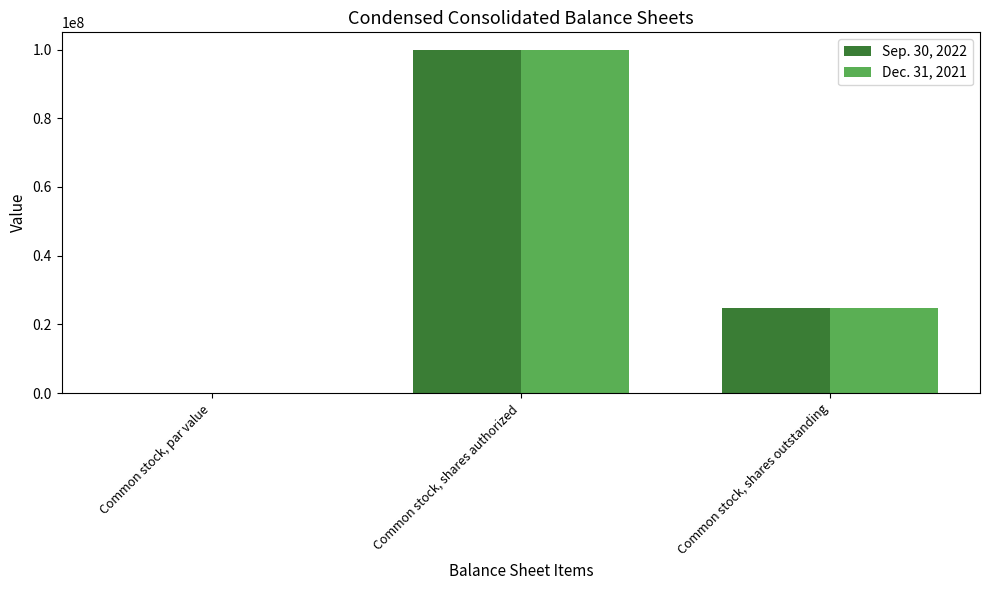

Does the chart contain stacked bars?

No